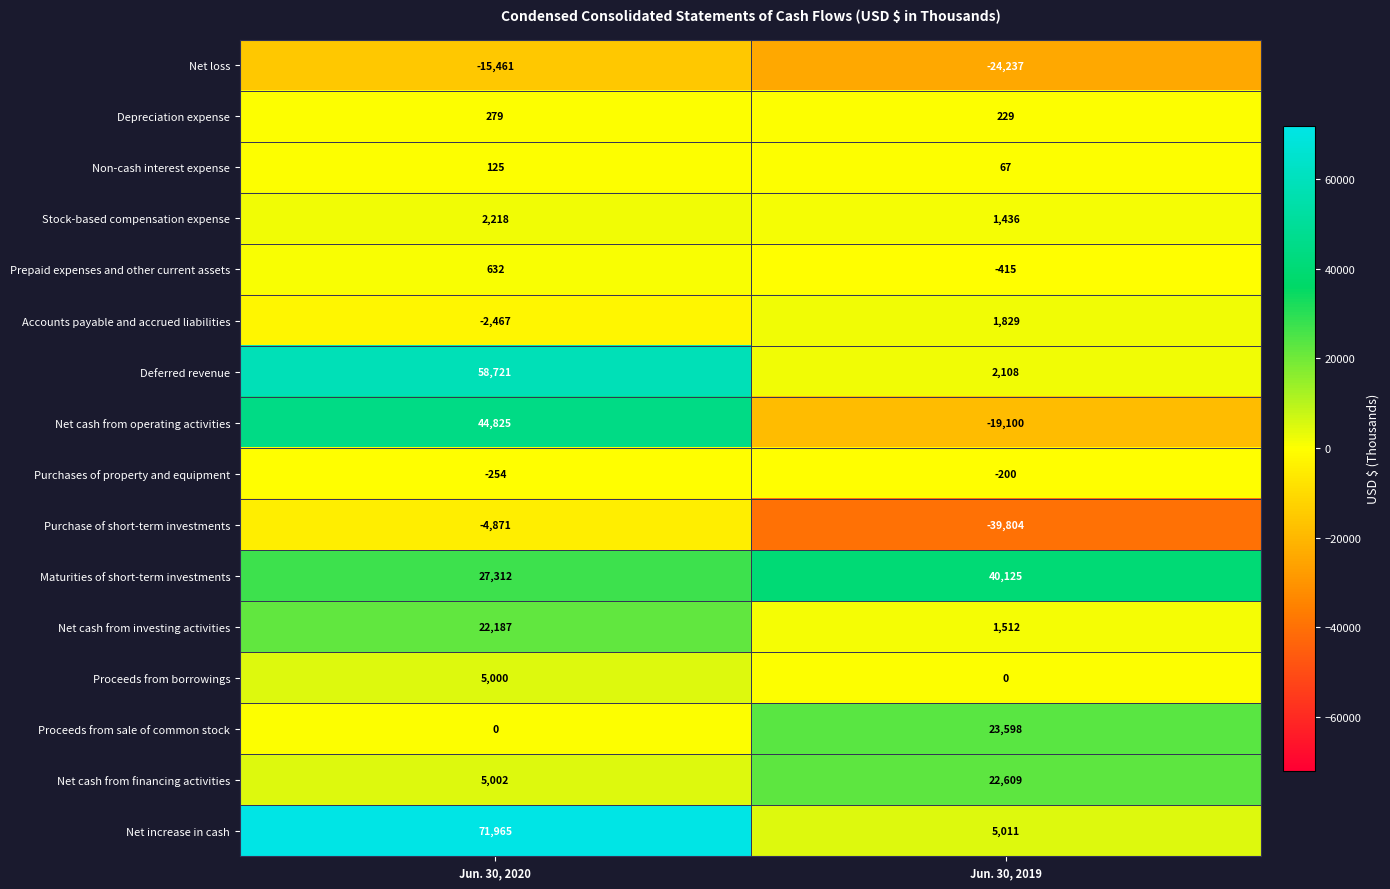

Rank the series by their maximum value, from lowest to highest.

Net loss, Purchase of short-term investments, Purchases of property and equipment, Non-cash interest expense, Depreciation expense, Prepaid expenses and other current assets, Accounts payable and accrued liabilities, Stock-based compensation expense, Proceeds from borrowings, Net cash from investing activities, Net cash from financing activities, Proceeds from sale of common stock, Maturities of short-term investments, Net cash from operating activities, Deferred revenue, Net increase in cash